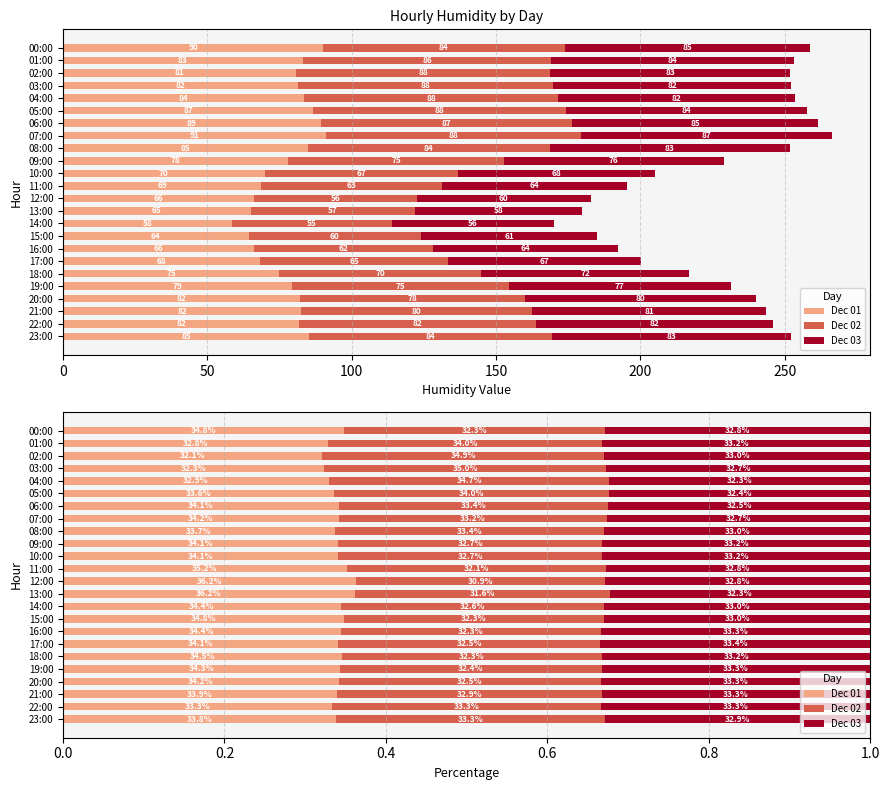

Is it true that Dec 01 equals 0.3 at 09:00?

True